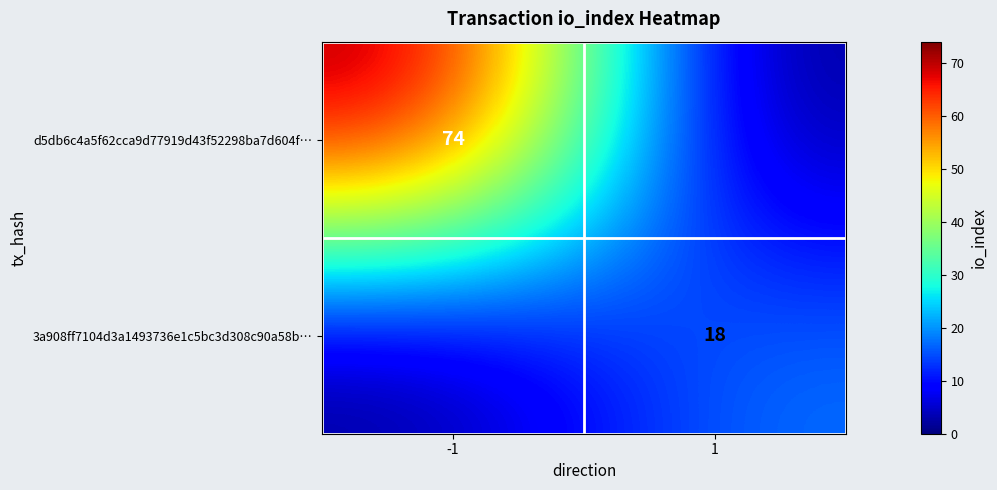

The d5db6c4a5f62cca9d77919d43f52298ba7d604f… series shows 119 at -1. True or false?

False